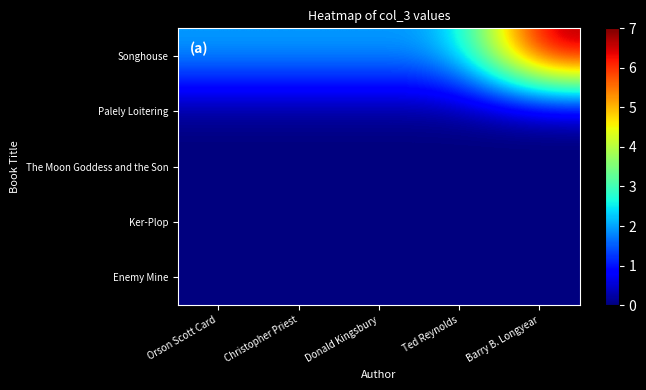

At Christopher Priest, list the series in order from largest to smallest.

Songhouse, Palely Loitering, The Moon Goddess and the Son, Ker-Plop, Enemy Mine